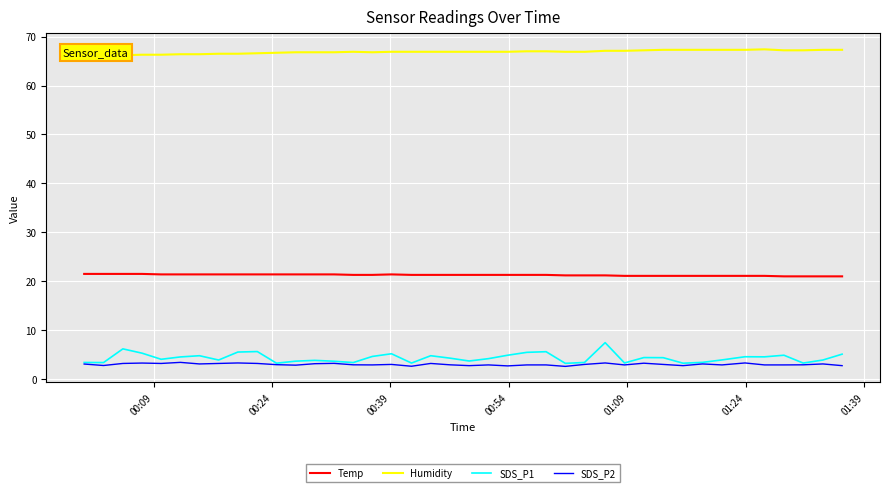

What is the maximum value for SDS_P2?

3.4